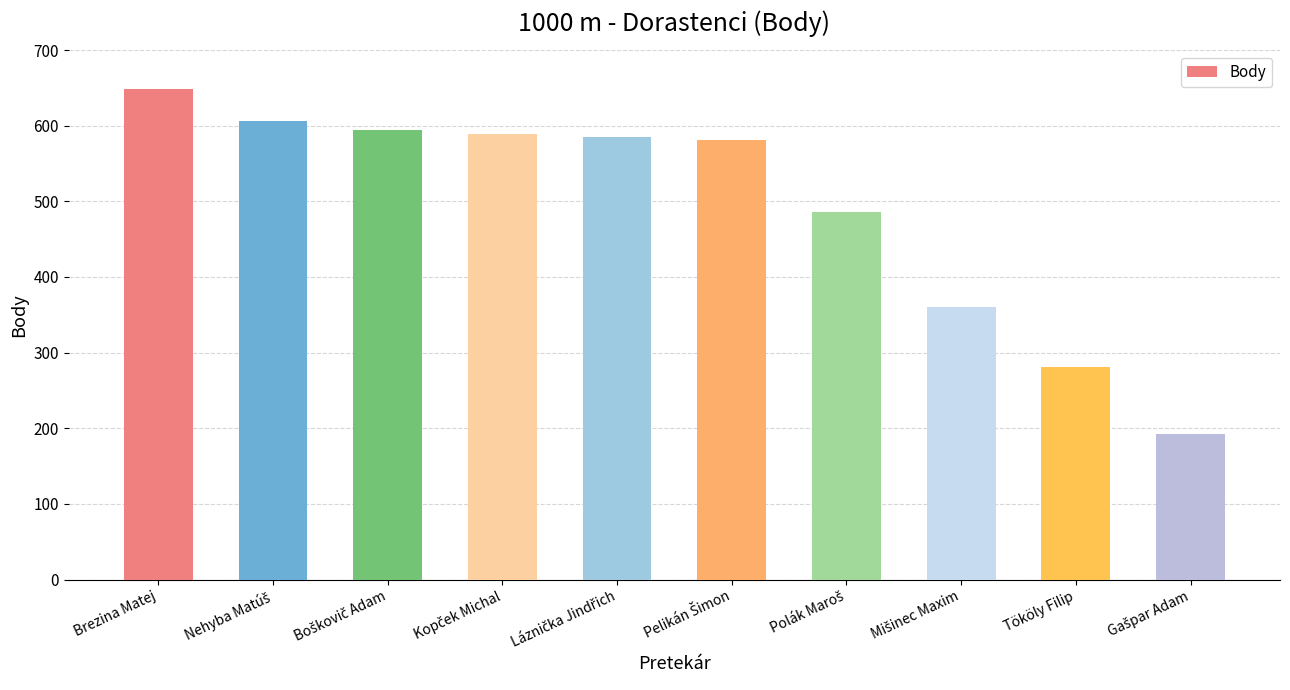

Which label corresponds to the largest value in the chart?

Brezina Matej